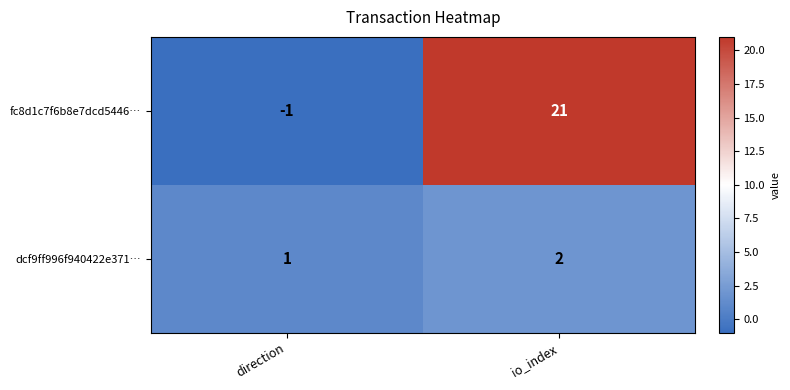

Which series has the widest spread of values?

fc8d1c7f6b8e7dcd5446…